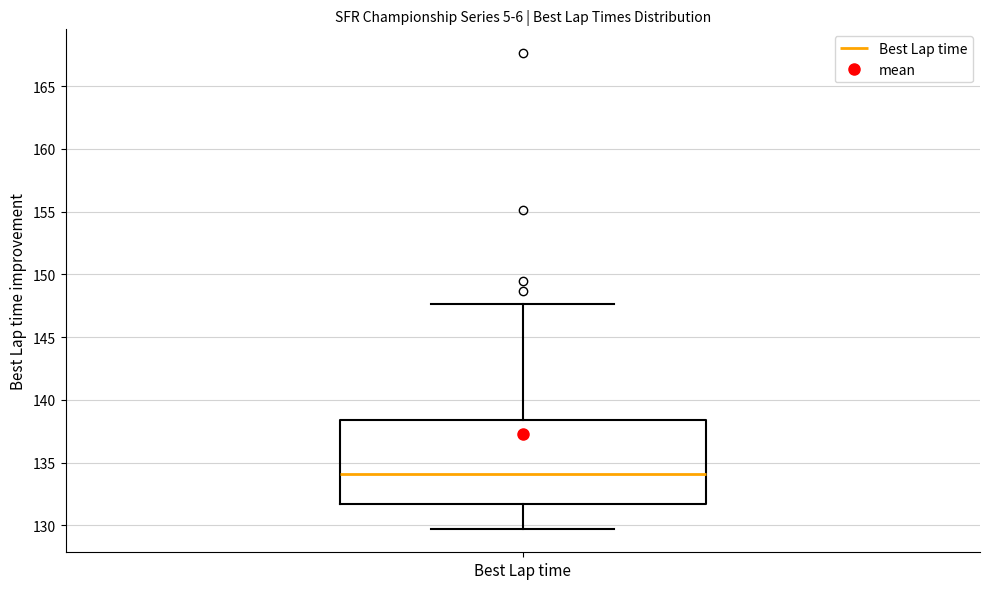

Transcribe this box plot: give where the median line is, the range the box spans, and where the two whiskers end, as read against the y-axis. The values are not printed on the chart, so give them approximately, as read against the axis.

median 134.0, box 131.5 to 138.5, whiskers 130.0 to 147.5